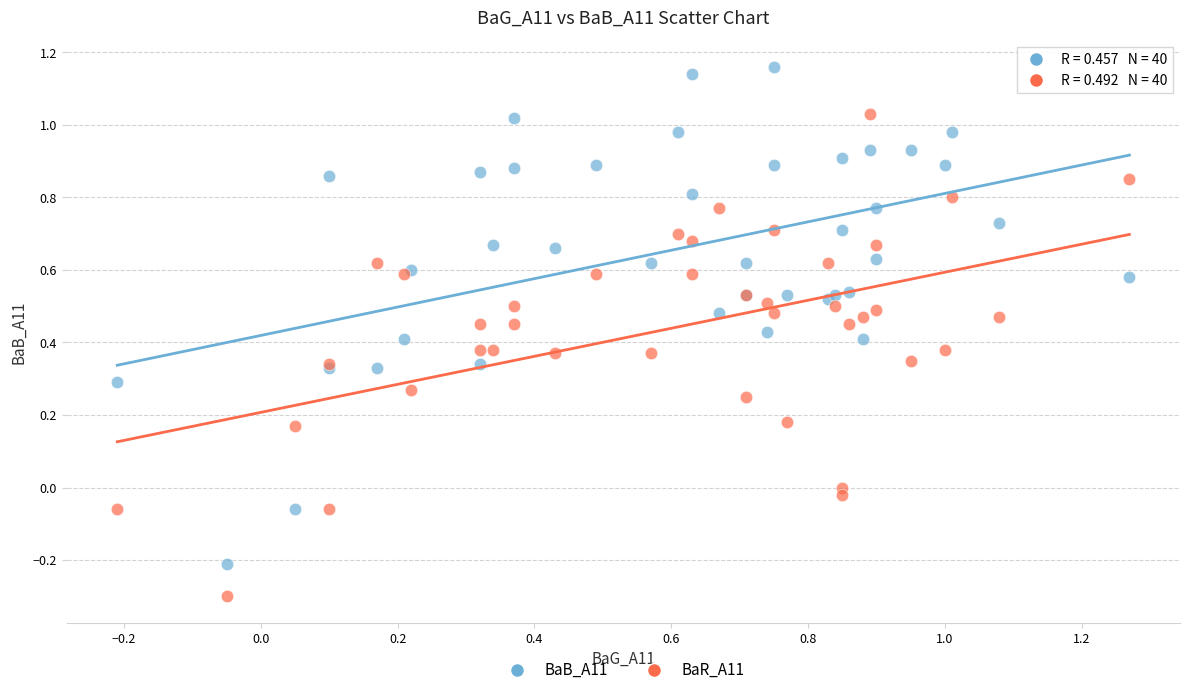

Which series contains the highest Y value?

BaB_A11